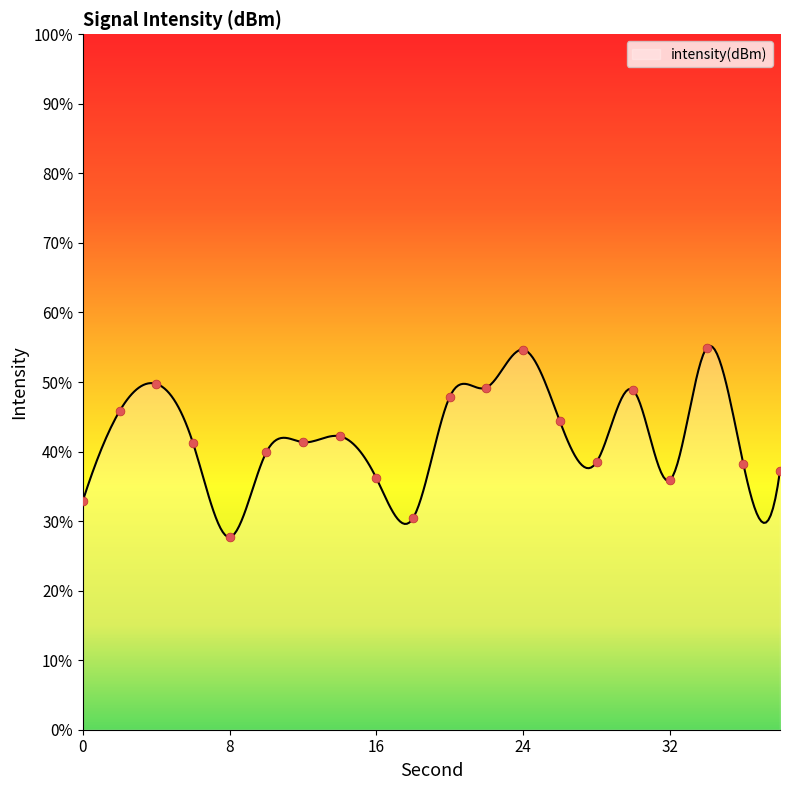

What is the change in value from 20 to 34?

+7.0